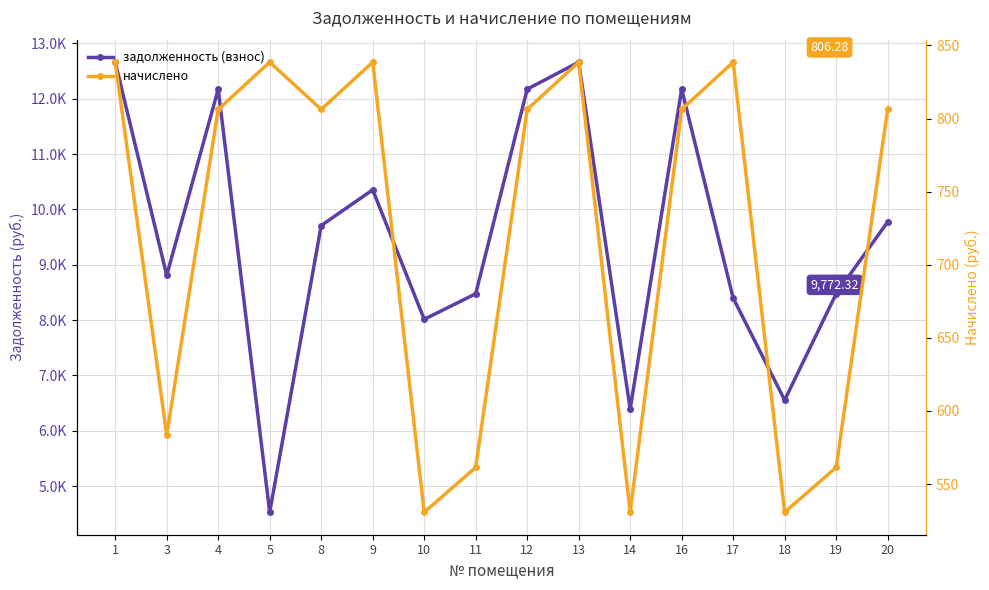

Which has a higher value, 10 or 9?

9